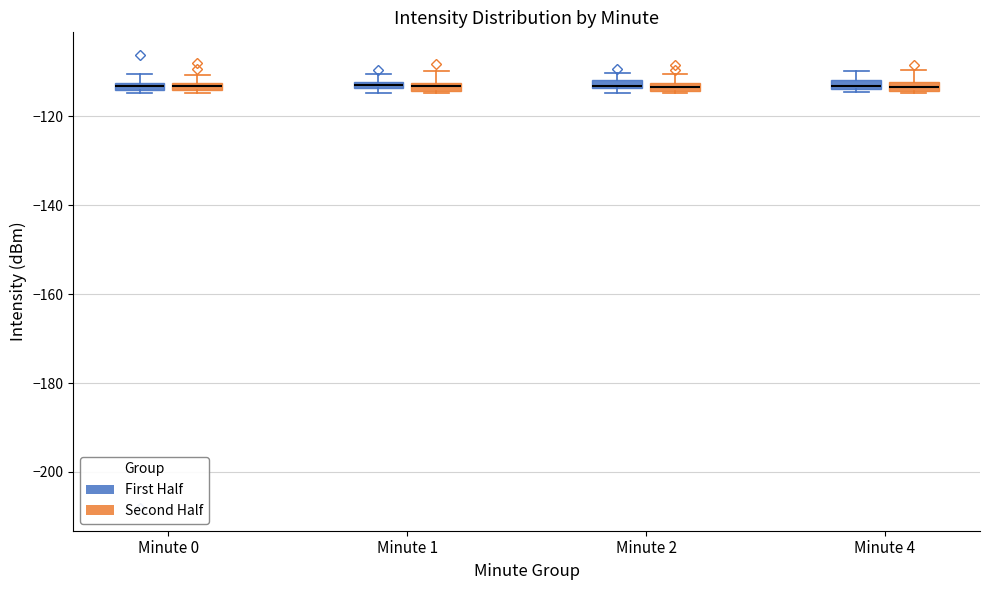

Where is the lower edge of the box for Minute 0 (First Half) on the y-axis? The values are not printed on the chart, so give them approximately, as read against the axis.

-114